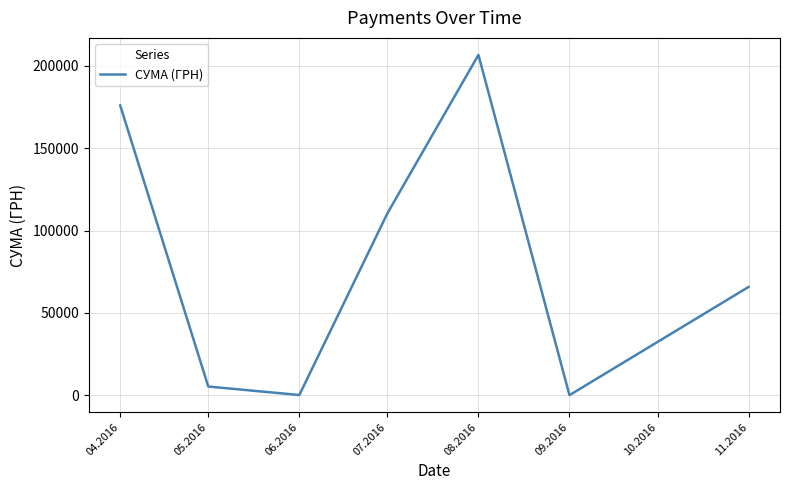

What is the difference between the second highest and minimum values?

175881.8